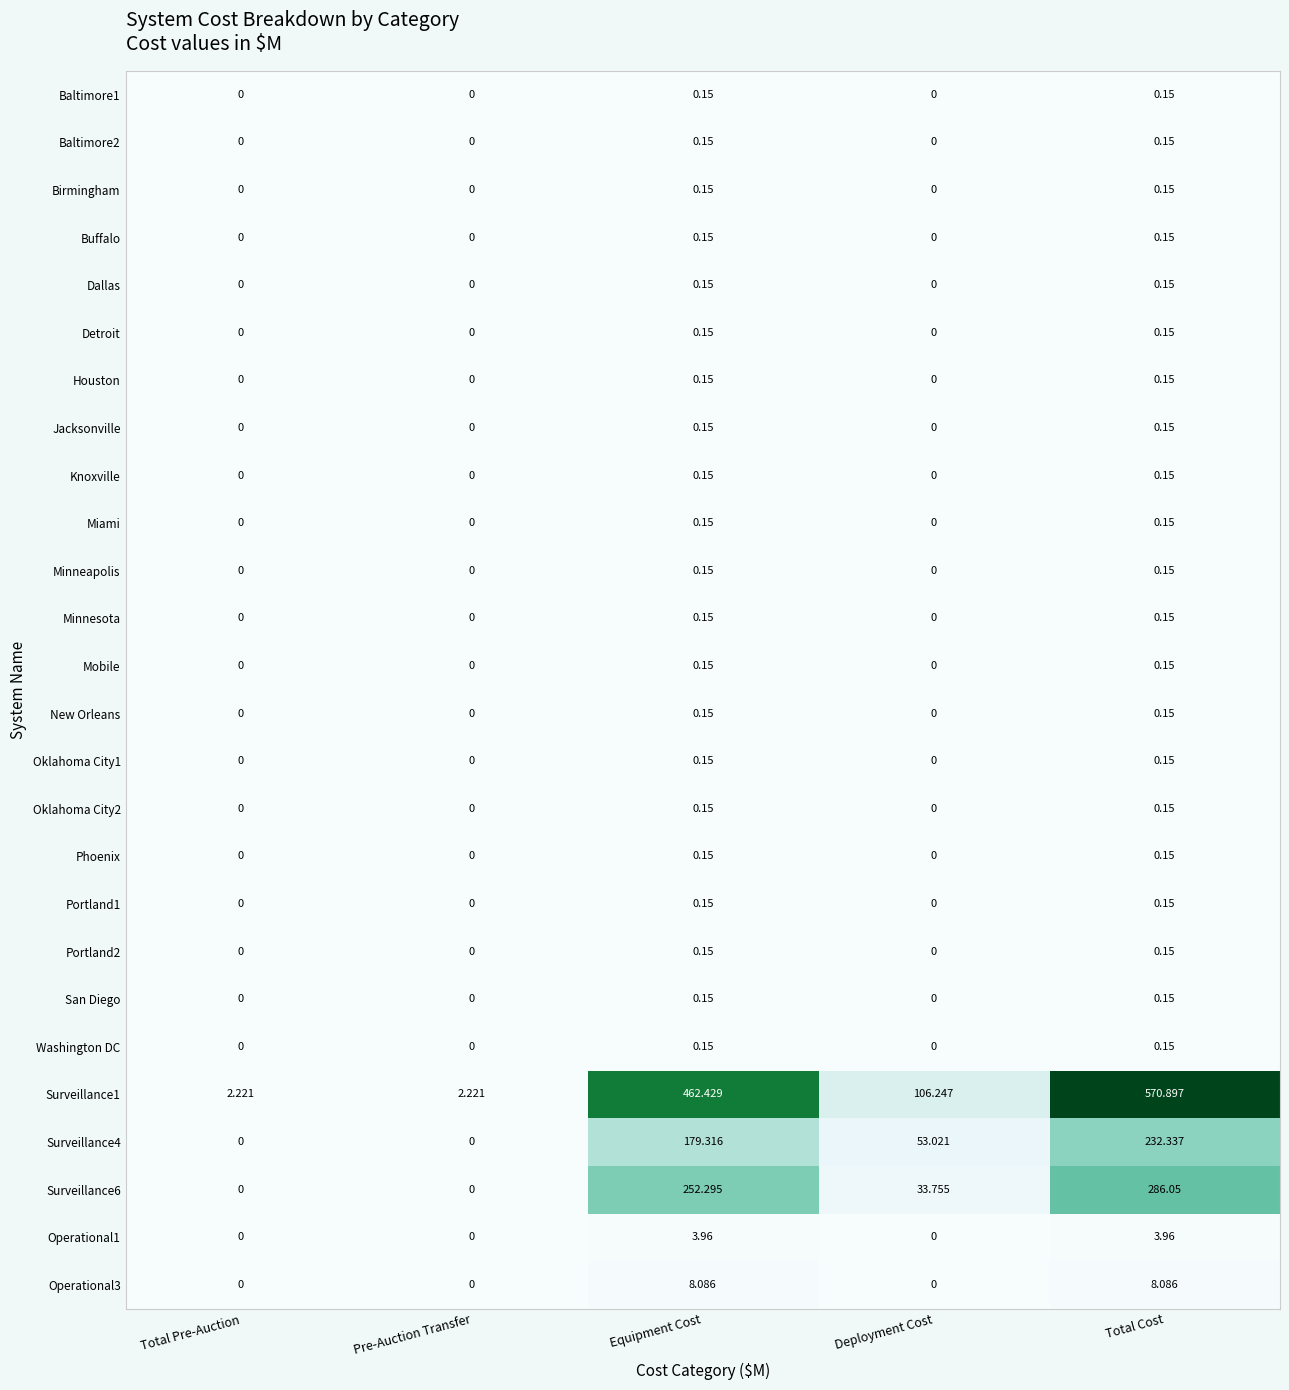

At which category is the sum across all series the highest?

Total Cost